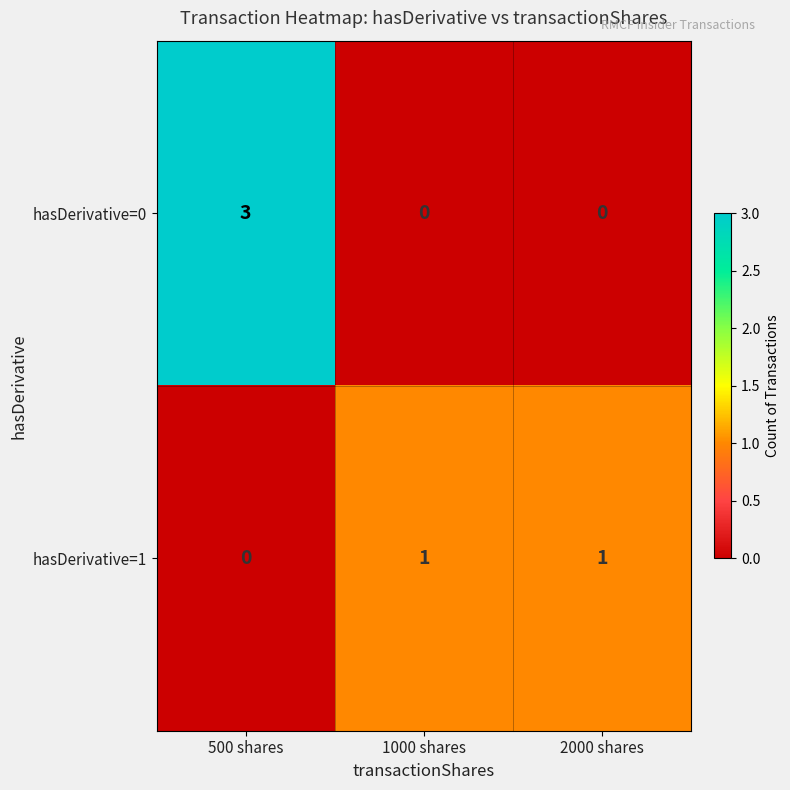

Which series has the widest spread of values?

hasDerivative=0